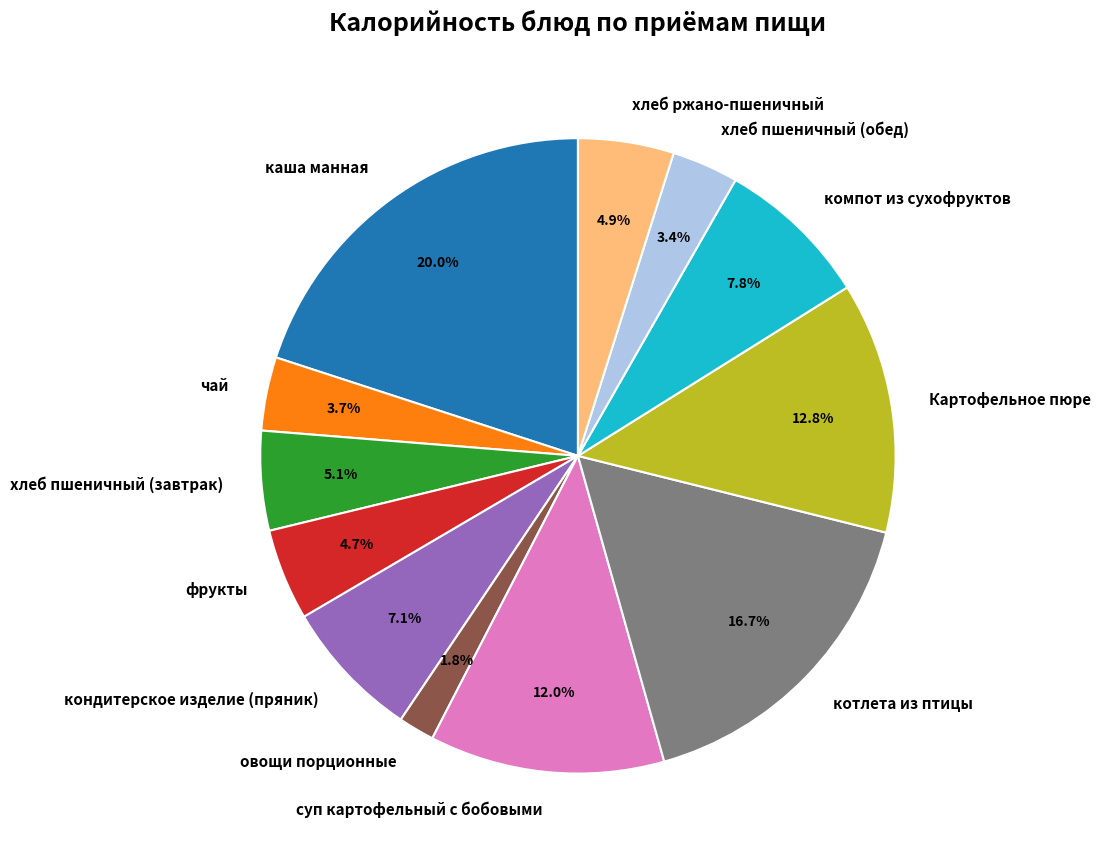

Is there any slice that represents more than half of the pie?

No